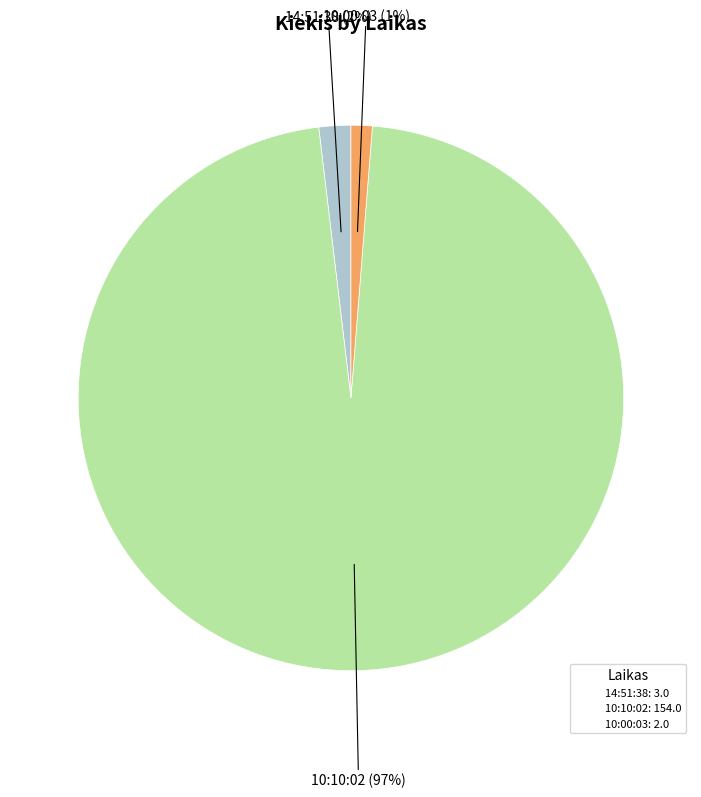

To the nearest percent, what portion does 10:00:03 represent?

1%